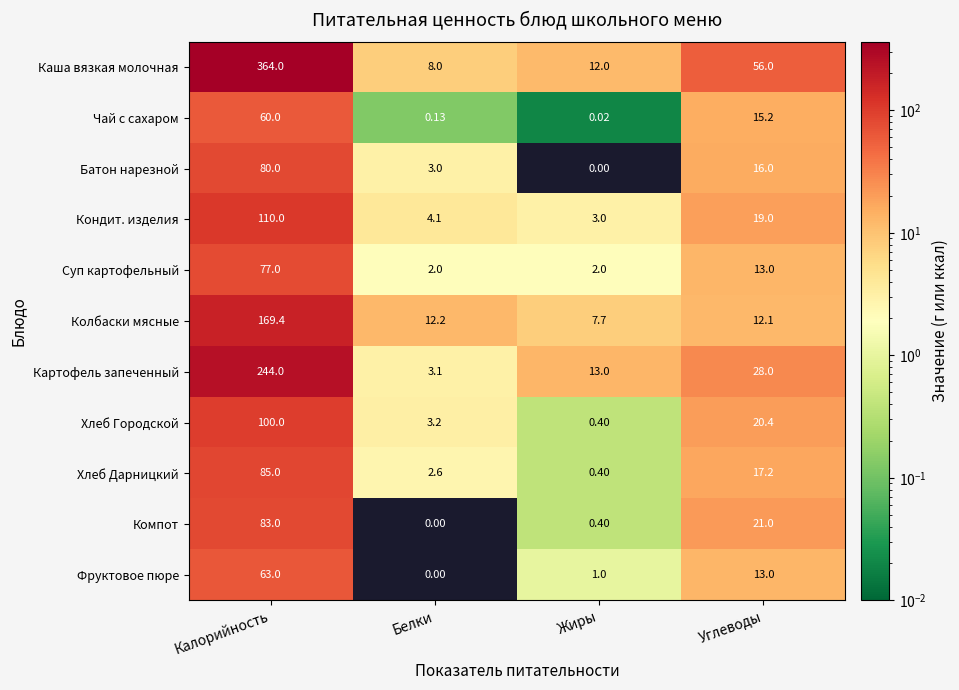

Rank the series at Калорийность from lowest to highest value.

Чай с сахаром, Фруктовое пюре, Суп картофельный, Батон нарезной, Компот, Хлеб Дарницкий, Хлеб Городской, Кондит. изделия, Колбаски мясные, Картофель запеченный, Каша вязкая молочная